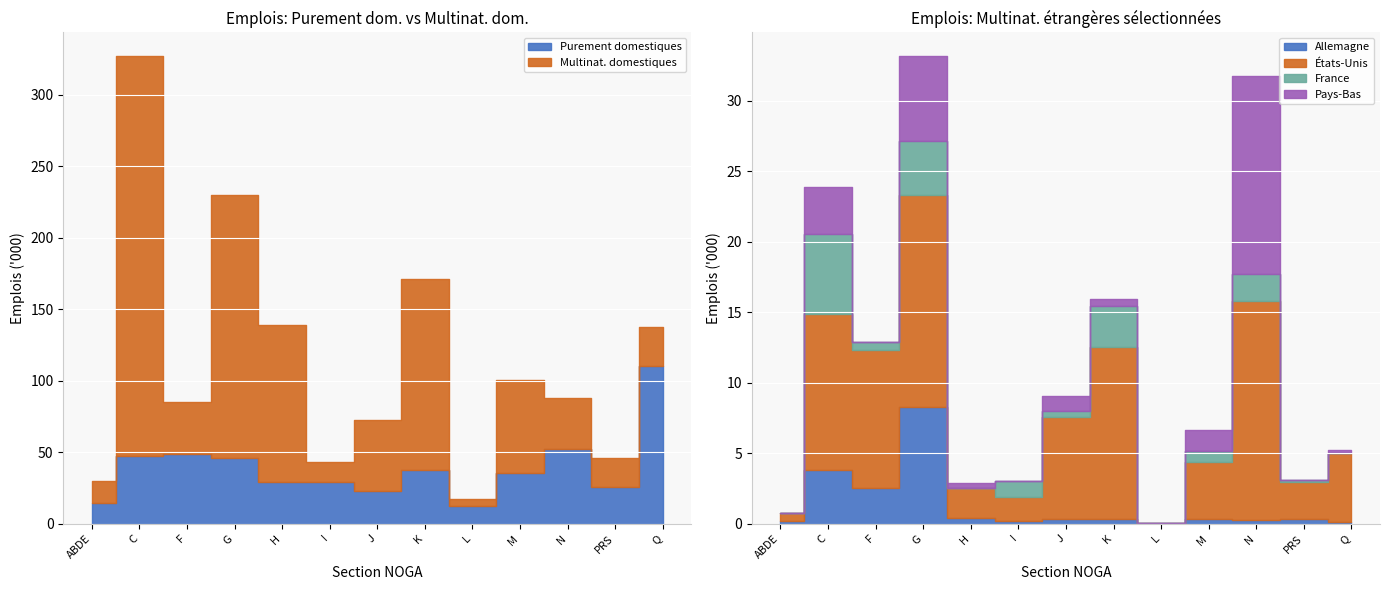

Reading left to right, list all the values displayed in this chart.

Purement domestiques: 14534	47273	48569	46190	29462	28883	22666	37942	12096	35387	52305	25908	110074
Multinat. domestiques: 15609	279964	36767	183884	109271	14156	49771	133551	5407	65421	35421	20292	27750
Allemagne: 200	3796	2571	8257	391	205	317	348	9	354	238	348	127
États-Unis: 567	11049	9781	15035	2149	1706	7273	12212	55	4022	15566	2597	4865
France: 13	5734	532	3860	0	1088	407	2912	0	794	1927	153	24
Pays-Bas: 12	3336	0	6038	369	0	1053	479	0	1455	14045	21	241